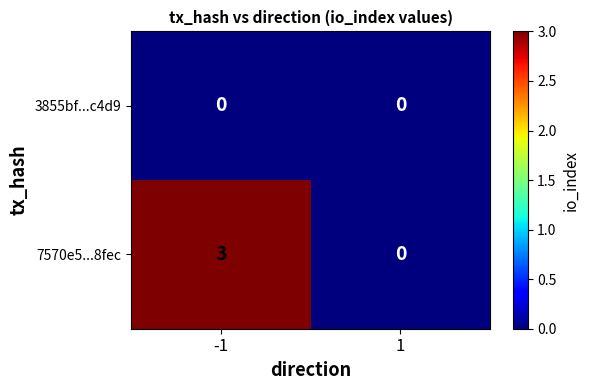

What is the maximum value for 7570e5...8fec?

3